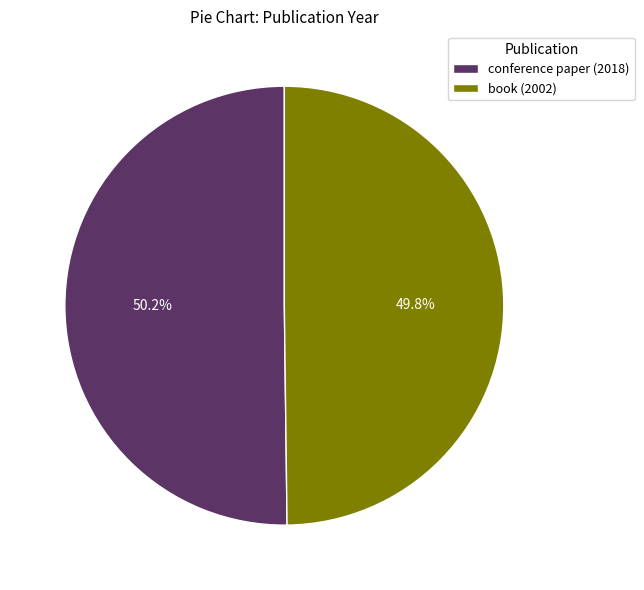

Is there a majority slice in this chart?

Yes